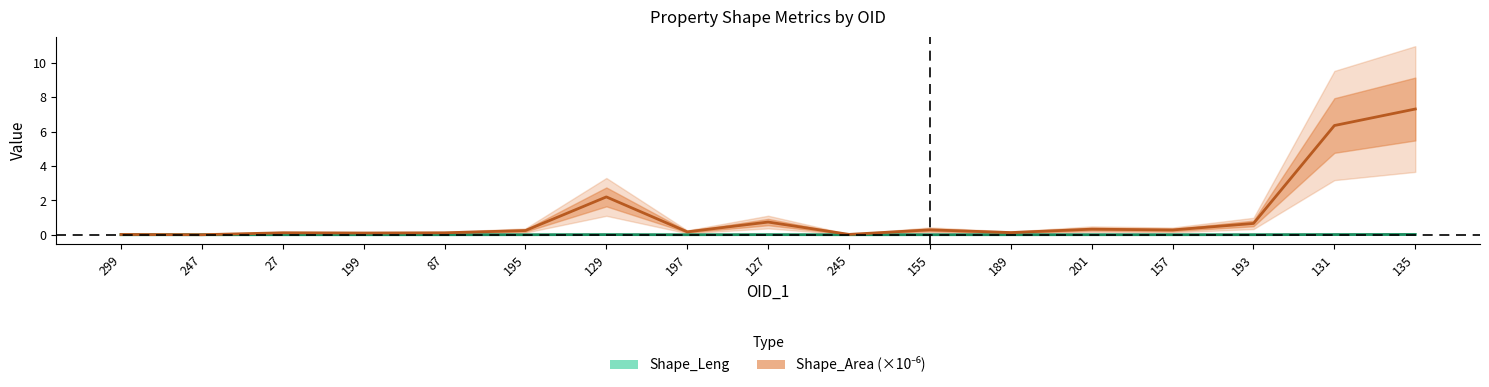

Is the value of Shape_Area at 193 greater than the value of Shape_Leng at 131?

Yes